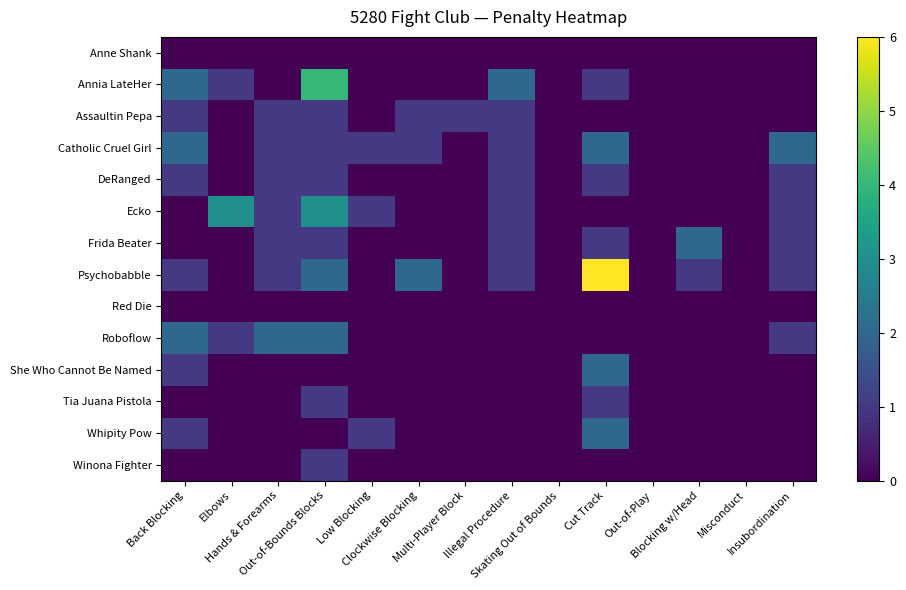

What is the total value across all series at Low Blocking?

3